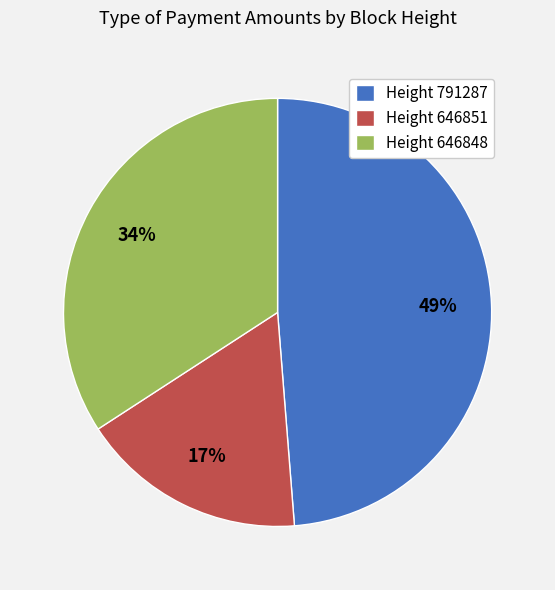

Which has a higher value, Height 646848 or Height 791287?

Height 791287